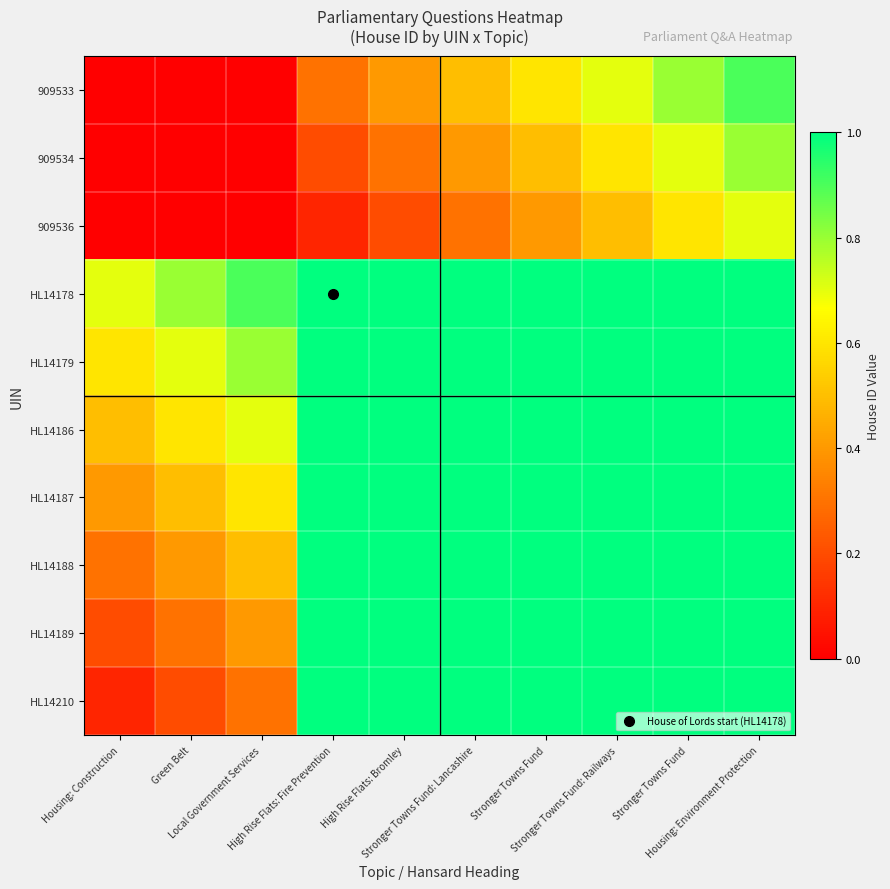

Reading left to right, list all the values displayed in this chart.

909533: Housing: Construction=0.0	Green Belt=0.0	Local Government Services=0.0	High Rise Flats: Fire Prevention=0.3	High Rise Flats: Bromley=0.4	Stronger Towns Fund: Lancashire=0.5	Stronger Towns Fund=0.6	Stronger Towns Fund: Railways=0.7	Stronger Towns Fund=0.8	Housing: Environment Protection=0.9
909534: Housing: Construction=0.0	Green Belt=0.0	Local Government Services=0.0	High Rise Flats: Fire Prevention=0.2	High Rise Flats: Bromley=0.3	Stronger Towns Fund: Lancashire=0.4	Stronger Towns Fund=0.5	Stronger Towns Fund: Railways=0.6	Stronger Towns Fund=0.7	Housing: Environment Protection=0.8
909536: Housing: Construction=0.0	Green Belt=0.0	Local Government Services=0.0	High Rise Flats: Fire Prevention=0.1	High Rise Flats: Bromley=0.2	Stronger Towns Fund: Lancashire=0.3	Stronger Towns Fund=0.4	Stronger Towns Fund: Railways=0.5	Stronger Towns Fund=0.6	Housing: Environment Protection=0.7
HL14178: Housing: Construction=0.7	Green Belt=0.8	Local Government Services=0.9	High Rise Flats: Fire Prevention=1.0	High Rise Flats: Bromley=1.0	Stronger Towns Fund: Lancashire=1.0	Stronger Towns Fund=1.0	Stronger Towns Fund: Railways=1.0	Stronger Towns Fund=1.0	Housing: Environment Protection=1.0
HL14179: Housing: Construction=0.6	Green Belt=0.7	Local Government Services=0.8	High Rise Flats: Fire Prevention=1.0	High Rise Flats: Bromley=1.0	Stronger Towns Fund: Lancashire=1.0	Stronger Towns Fund=1.0	Stronger Towns Fund: Railways=1.0	Stronger Towns Fund=1.0	Housing: Environment Protection=1.0
HL14186: Housing: Construction=0.5	Green Belt=0.6	Local Government Services=0.7	High Rise Flats: Fire Prevention=1.0	High Rise Flats: Bromley=1.0	Stronger Towns Fund: Lancashire=1.0	Stronger Towns Fund=1.0	Stronger Towns Fund: Railways=1.0	Stronger Towns Fund=1.0	Housing: Environment Protection=1.0
HL14187: Housing: Construction=0.4	Green Belt=0.5	Local Government Services=0.6	High Rise Flats: Fire Prevention=1.0	High Rise Flats: Bromley=1.0	Stronger Towns Fund: Lancashire=1.0	Stronger Towns Fund=1.0	Stronger Towns Fund: Railways=1.0	Stronger Towns Fund=1.0	Housing: Environment Protection=1.0
HL14188: Housing: Construction=0.3	Green Belt=0.4	Local Government Services=0.5	High Rise Flats: Fire Prevention=1.0	High Rise Flats: Bromley=1.0	Stronger Towns Fund: Lancashire=1.0	Stronger Towns Fund=1.0	Stronger Towns Fund: Railways=1.0	Stronger Towns Fund=1.0	Housing: Environment Protection=1.0
HL14189: Housing: Construction=0.2	Green Belt=0.3	Local Government Services=0.4	High Rise Flats: Fire Prevention=1.0	High Rise Flats: Bromley=1.0	Stronger Towns Fund: Lancashire=1.0	Stronger Towns Fund=1.0	Stronger Towns Fund: Railways=1.0	Stronger Towns Fund=1.0	Housing: Environment Protection=1.0
HL14210: Housing: Construction=0.1	Green Belt=0.2	Local Government Services=0.3	High Rise Flats: Fire Prevention=1.0	High Rise Flats: Bromley=1.0	Stronger Towns Fund: Lancashire=1.0	Stronger Towns Fund=1.0	Stronger Towns Fund: Railways=1.0	Stronger Towns Fund=1.0	Housing: Environment Protection=1.0